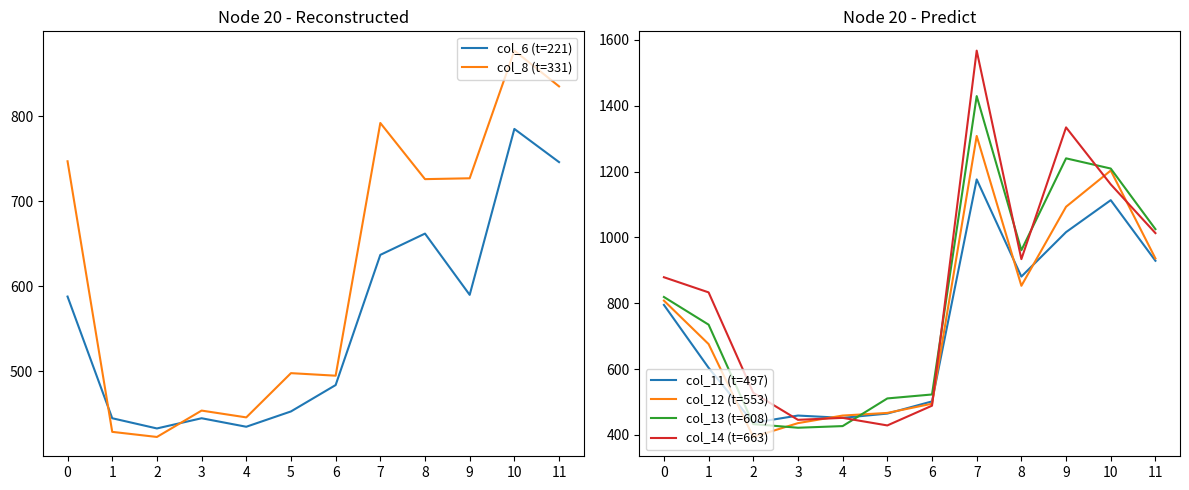

Reading left to right, list all the values displayed in this chart.

col_6 (t=221): 588	445	433	445	435	453	484	637	662	590	785	746
col_8 (t=331): 747	429	423	454	446	498	495	792	726	727	877	835
col_11 (t=497): 795	604	437	459	452	465	502	1176	881	1016	1113	929
col_12 (t=553): 808	676	394	436	459	467	495	1308	853	1093	1203	936
col_13 (t=608): 819	735	433	422	427	511	523	1429	961	1240	1209	1025
col_14 (t=663): 879	833	528	446	452	429	489	1567	934	1334	1161	1013